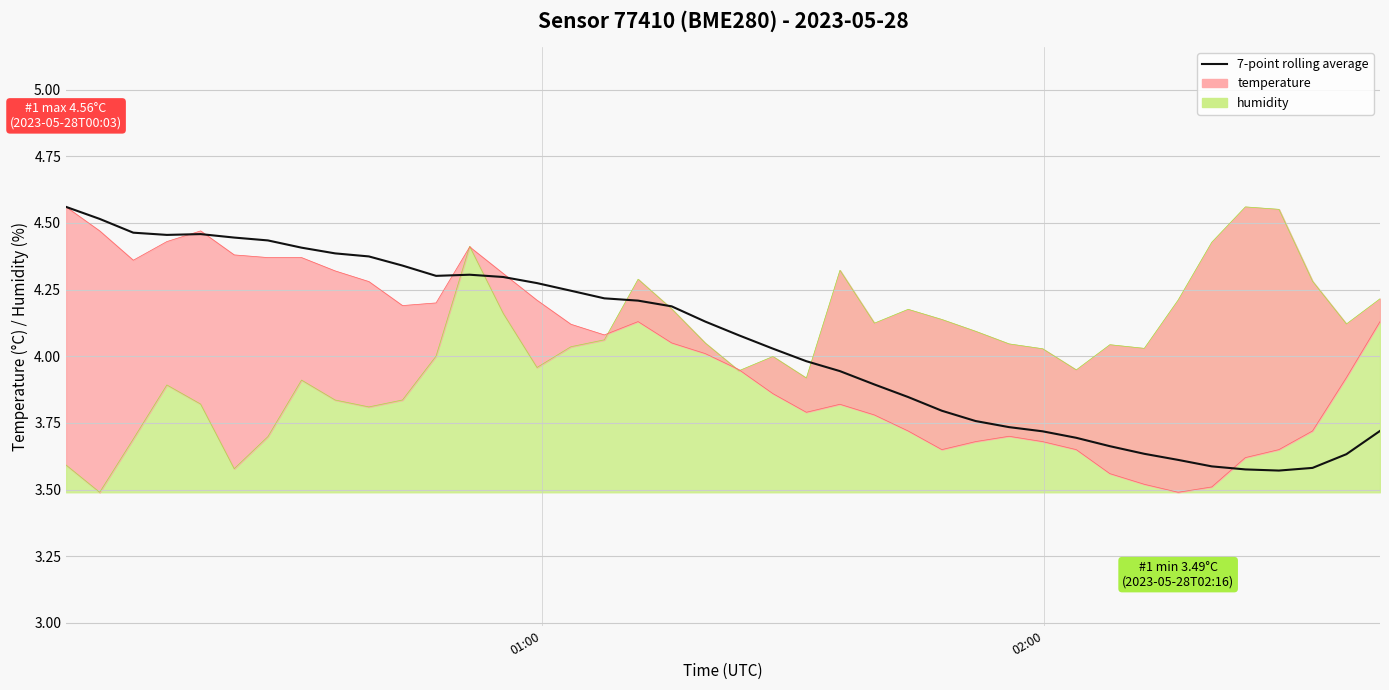

The chart shows a value of 5.8 at 15. True or false?

False